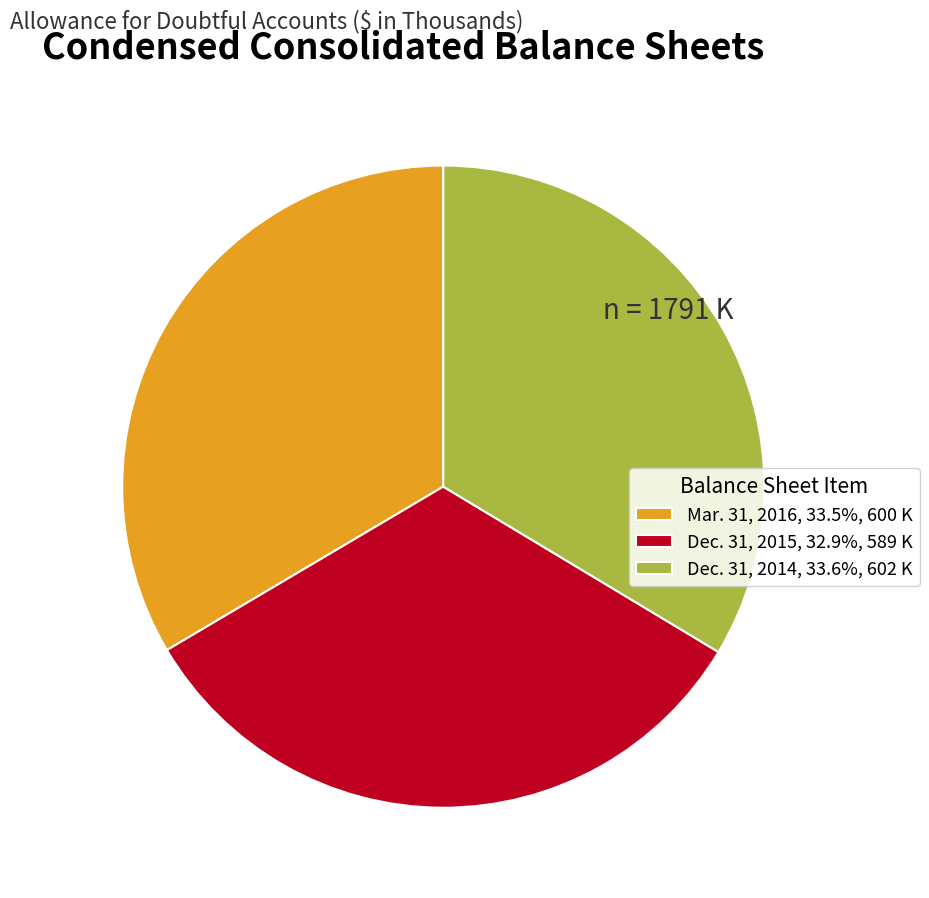

Which category has the smallest portion of the pie?

Dec. 31, 2015